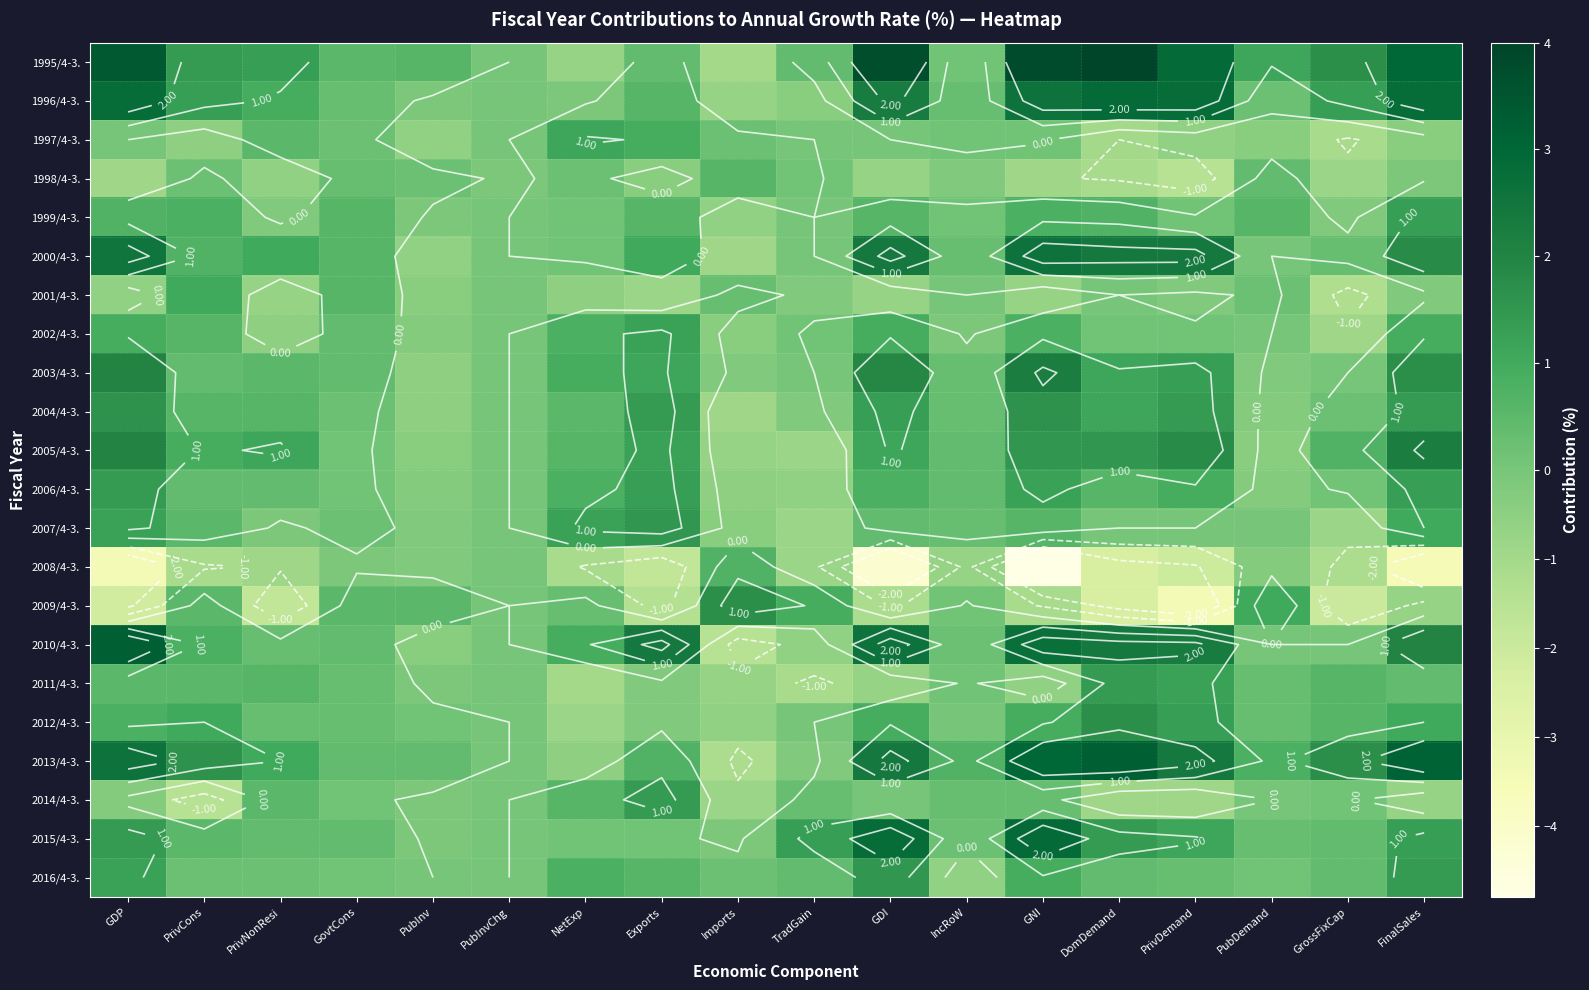

At which label does 2001/4-3. reach its minimum?

GrossFixCap